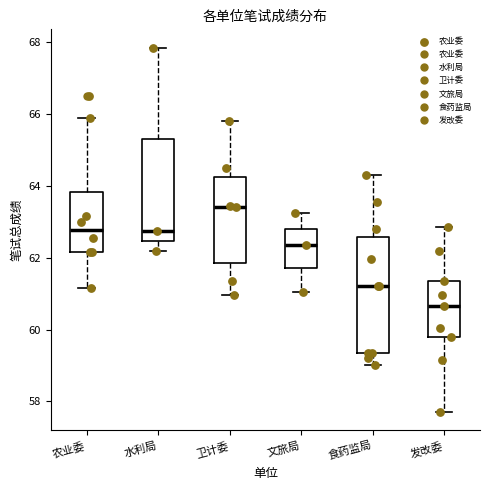

Where does the upper whisker of the box for 文旅局 end on the y-axis? The values are not printed on the chart, so give them approximately, as read against the axis.

63.2